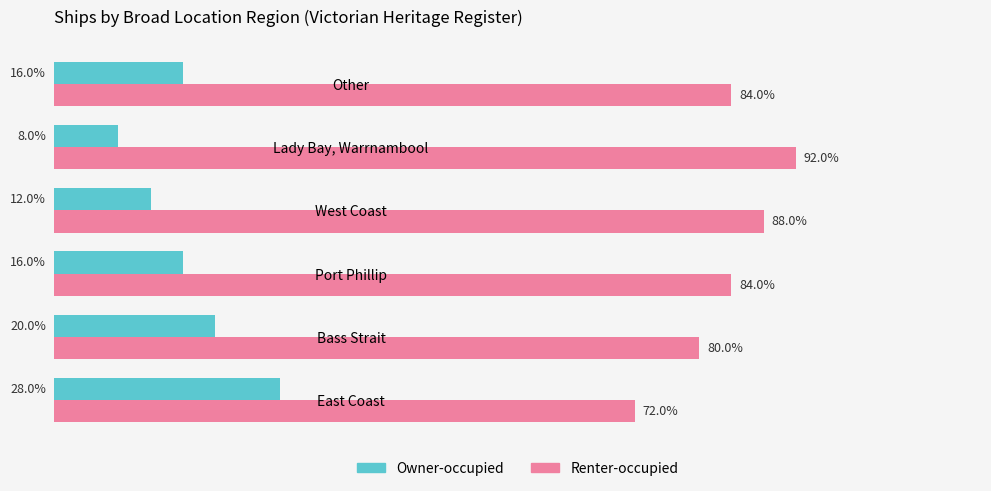

List the series in order of their overall mean, highest first.

Renter-occupied, Owner-occupied